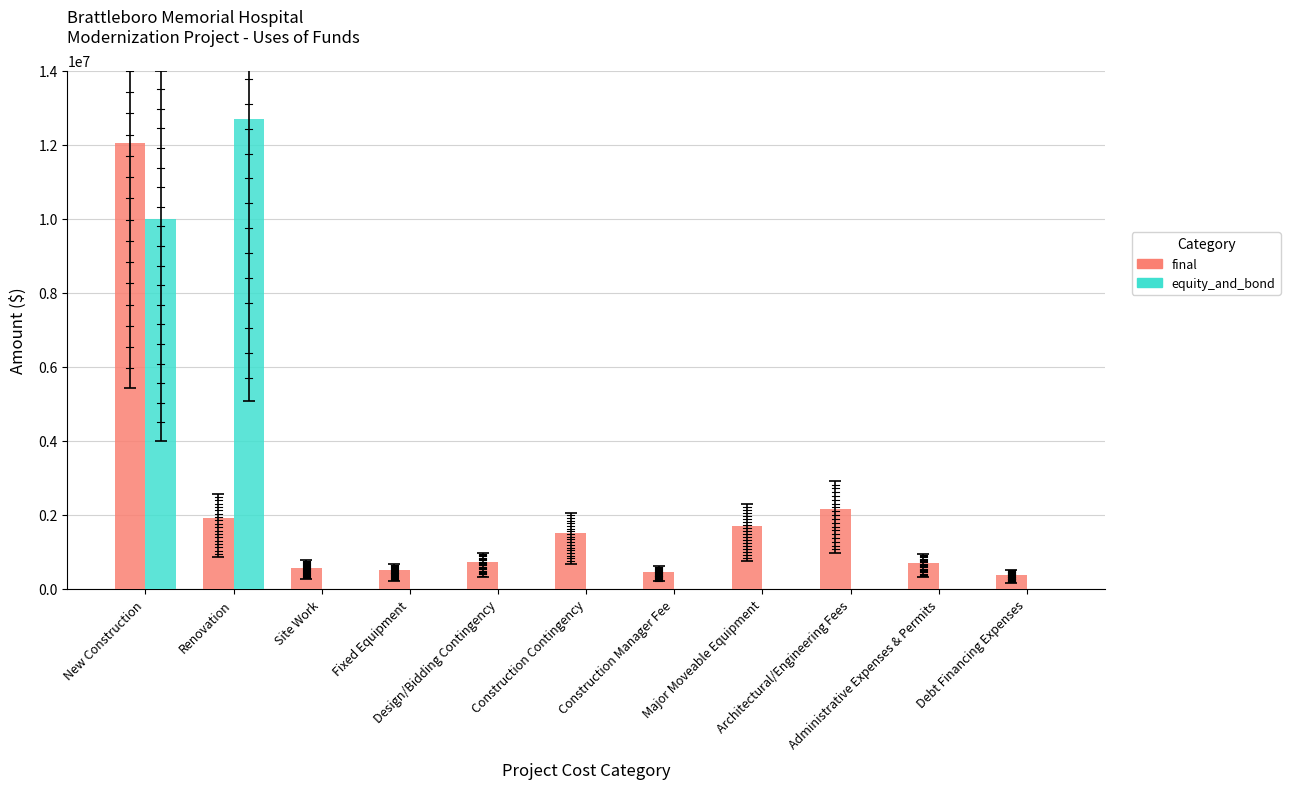

What is the sum of all equity_and_bond values?

22692789